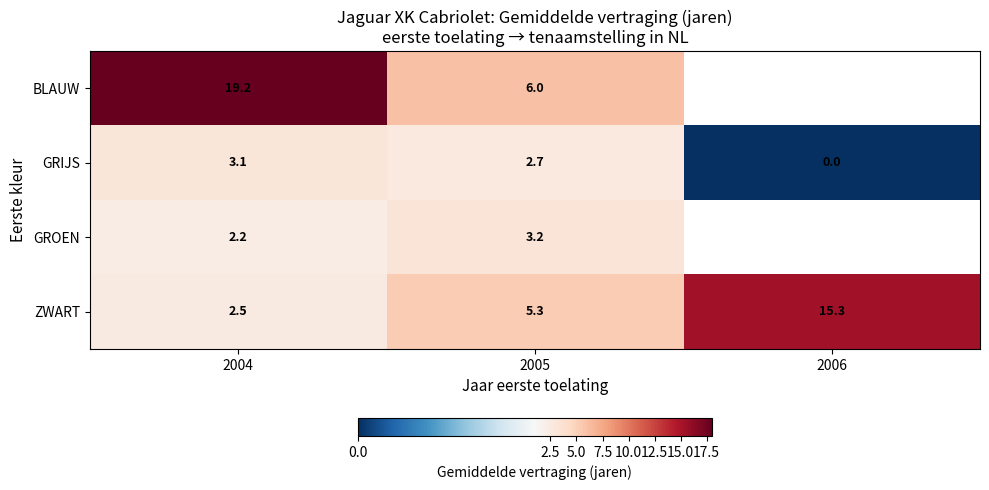

Is it true that ZWART equals 9.2 at 2006?

False